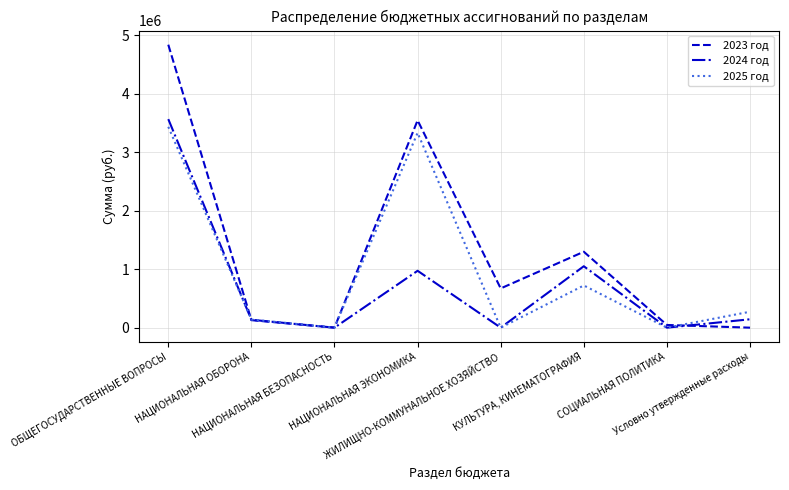

What is the total value across all series at КУЛЬТУРА, КИНЕМАТОГРАФИЯ?

3067735.4